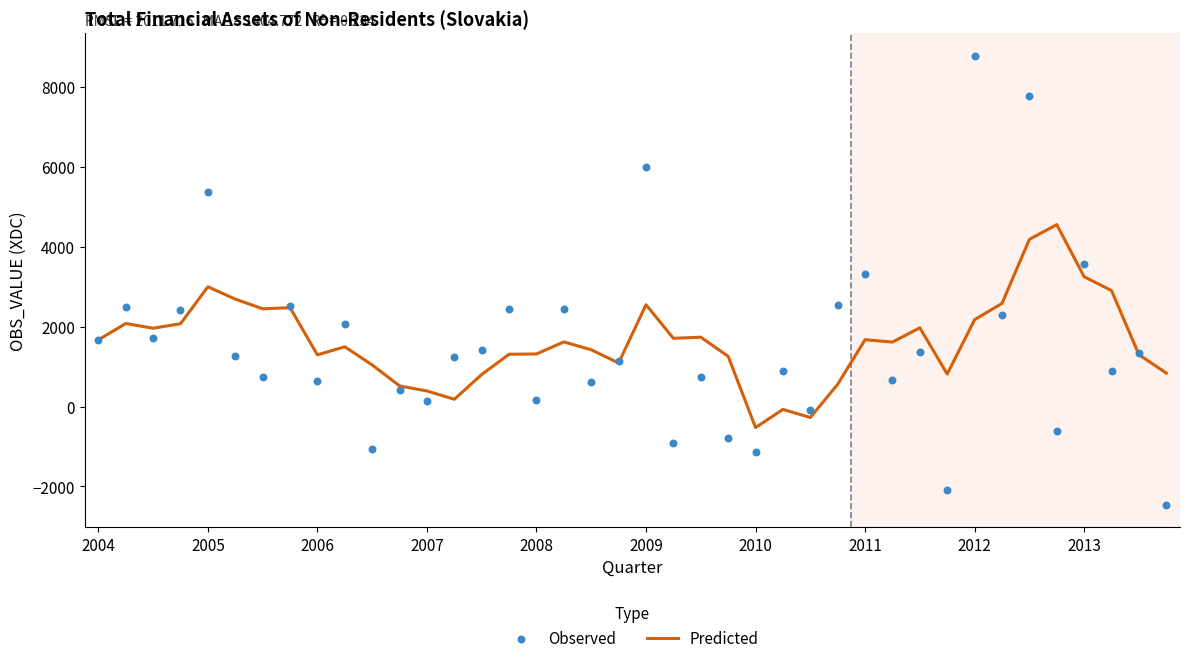

Which series contains the lowest Y value?

Observed